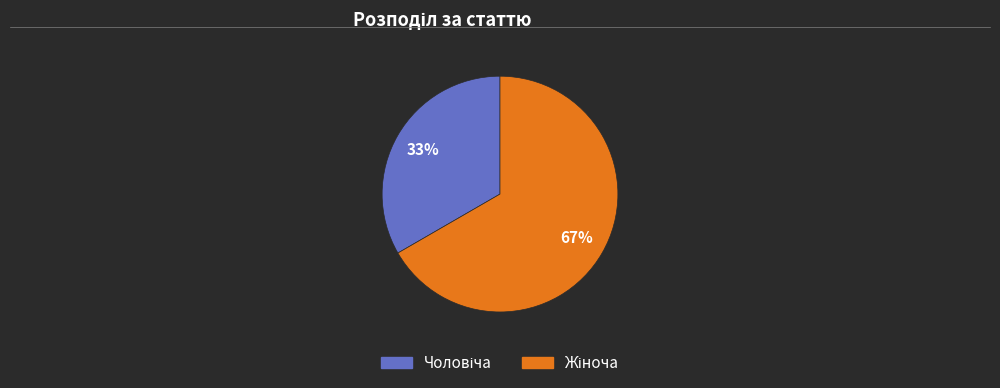

To the nearest percent, what is the average slice percentage?

50%